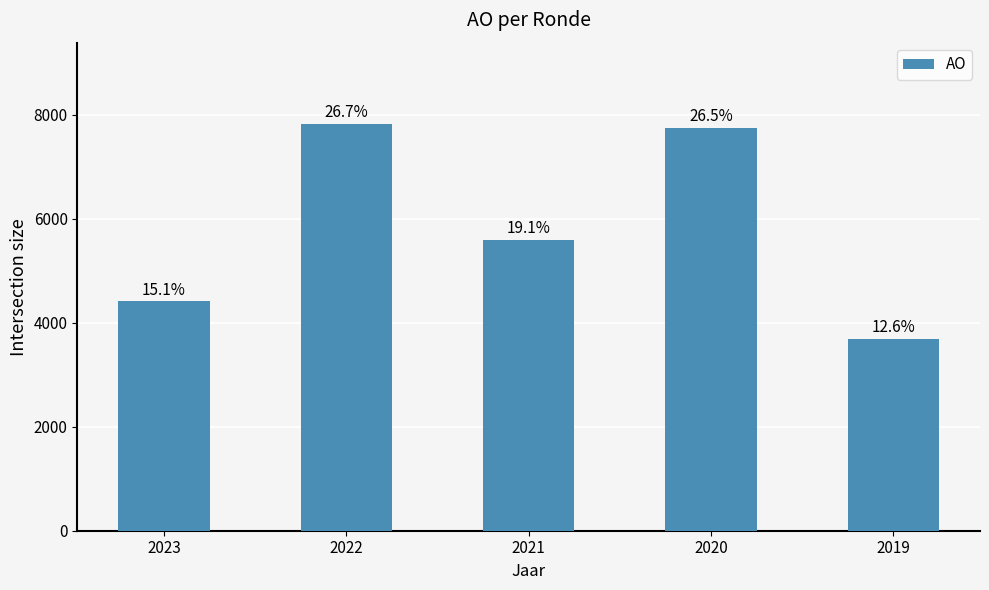

How many bars are there in total?

5